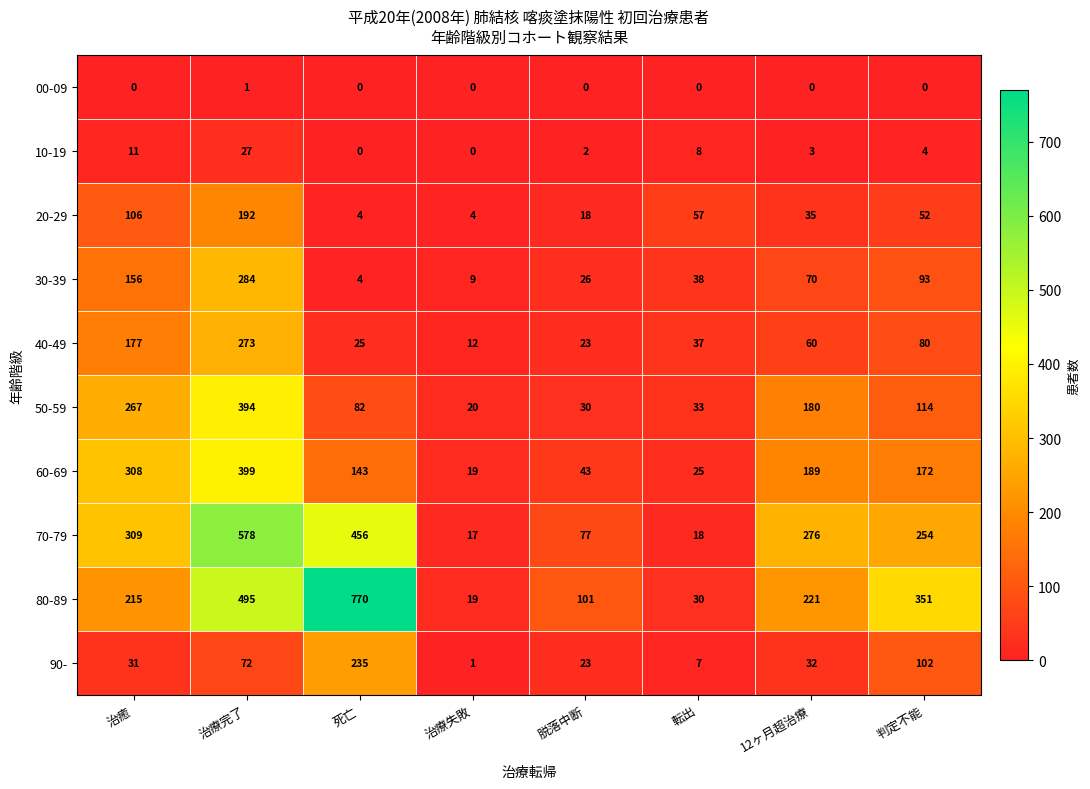

What is the difference between the maximum and minimum values in the 80-89 series?

751